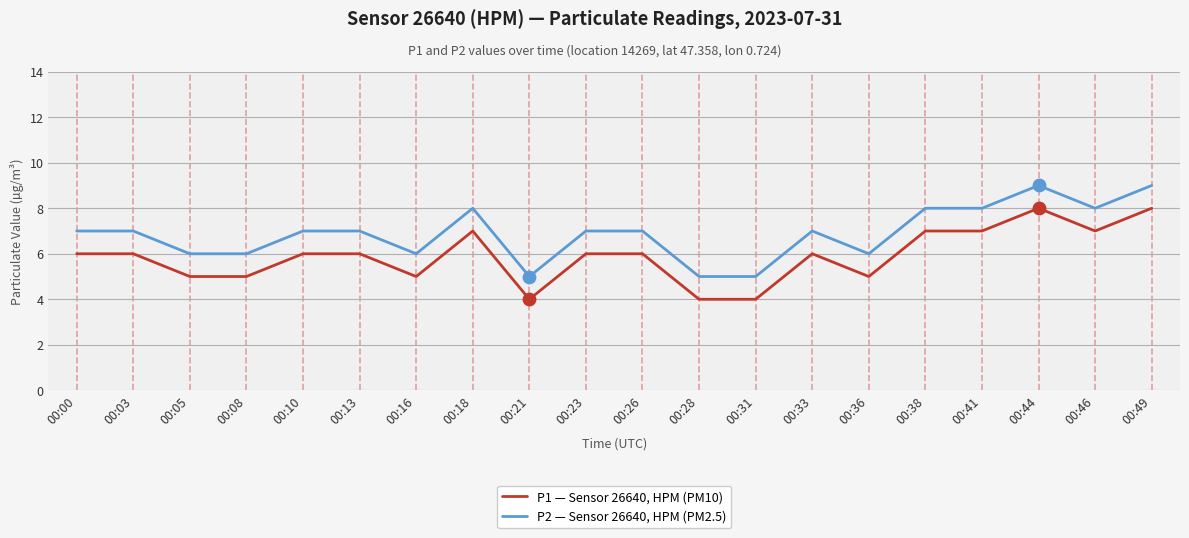

Is the value of P2 — Sensor 26640, HPM (PM2.5) at 00:05 greater than the value of P1 — Sensor 26640, HPM (PM10) at 00:36?

Yes